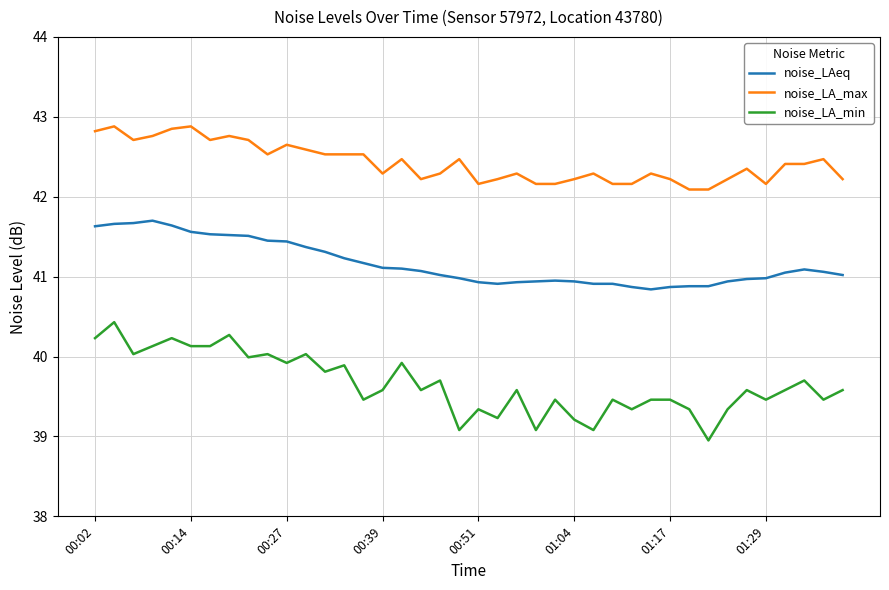

True or false: noise_LA_min and noise_LAeq cross at least once.

False